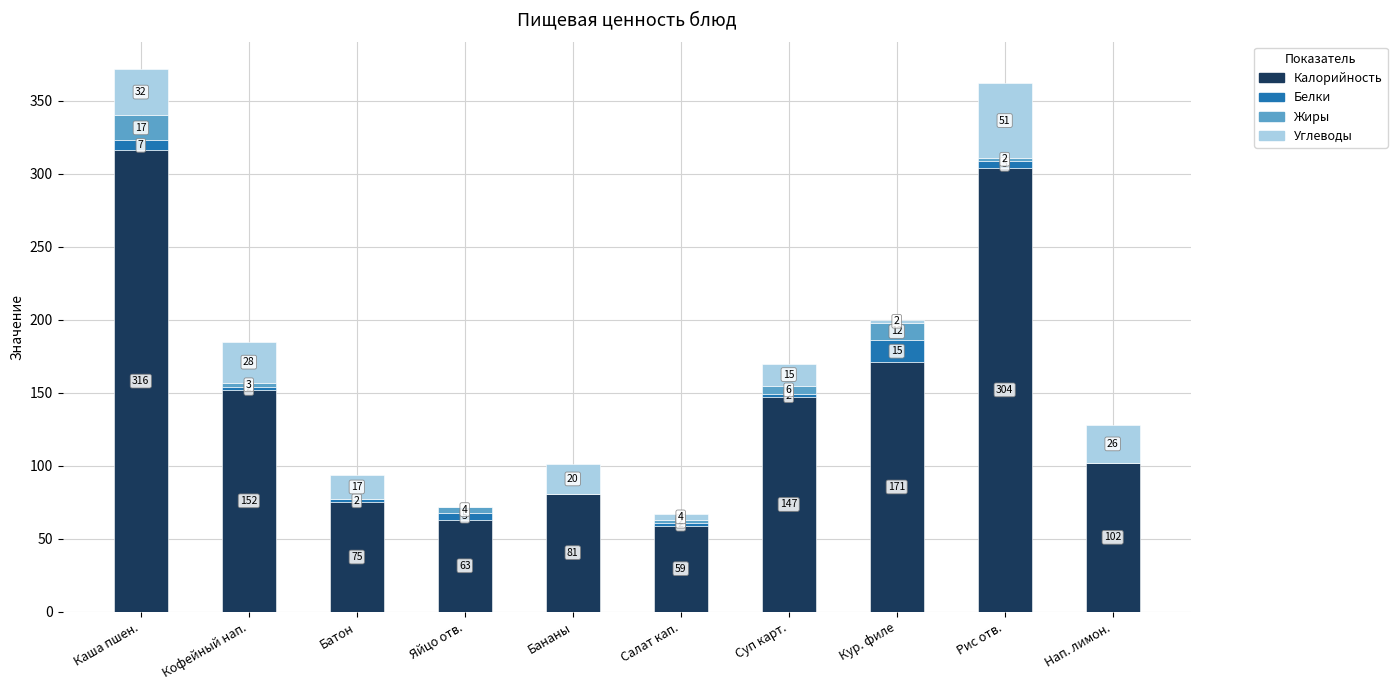

Reading left to right, list the values for the Калорийность series.

Каша пшен.=316	Кофейный нап.=152	Батон=75	Яйцо отв.=63	Бананы=81	Салат кап.=59	Суп карт.=147	Кур. филе=171	Рис отв.=304	Нап. лимон.=102